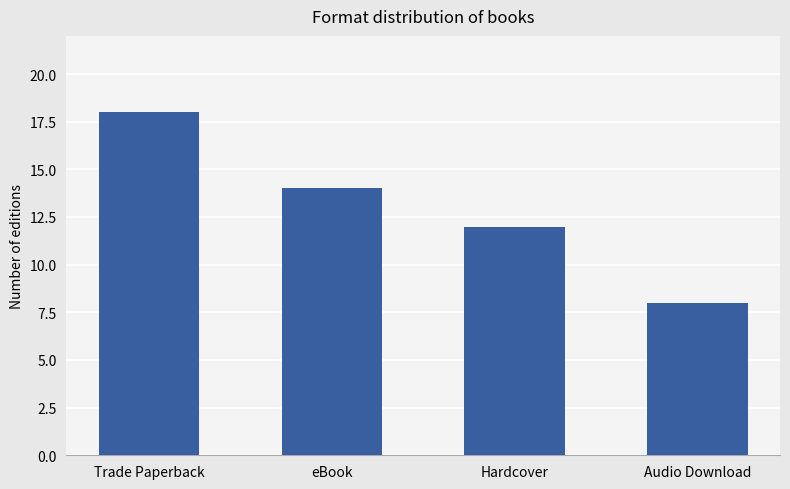

Does the chart contain any negative values?

No